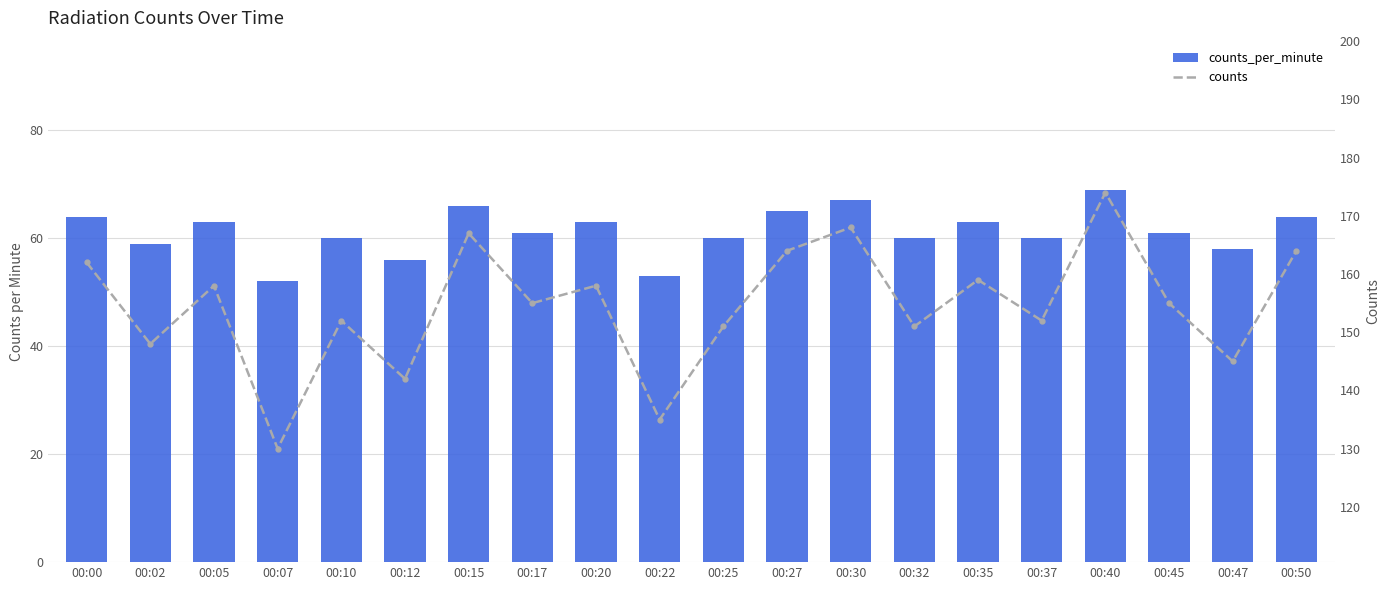

Which series has the largest range (max minus min)?

counts